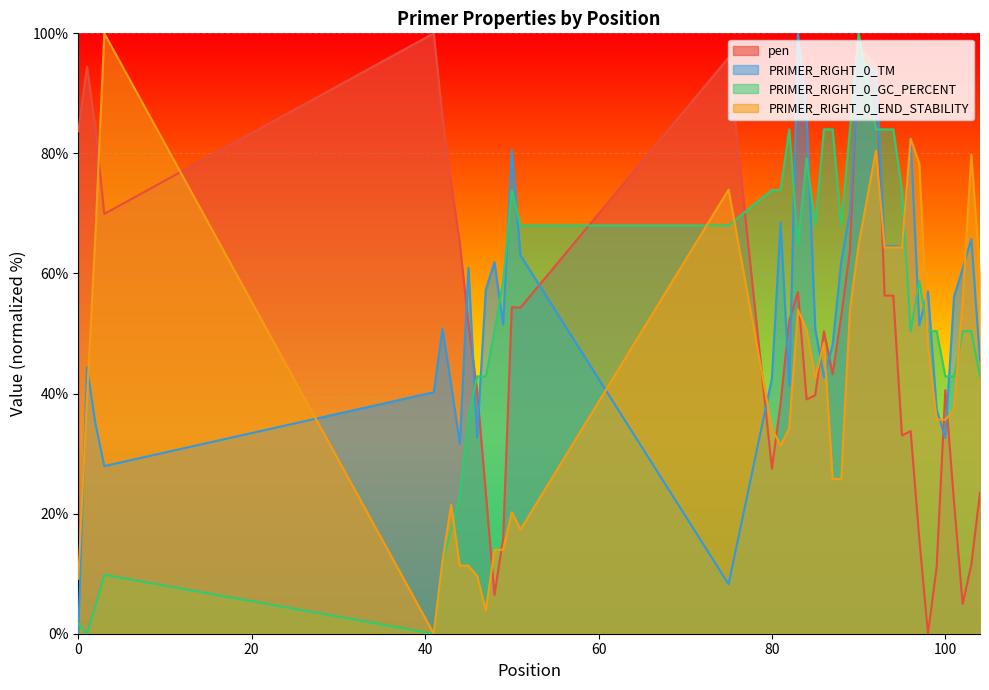

In PRIMER_RIGHT_0_END_STABILITY, how many points are lower than both neighbors (excluding endpoints)?

5